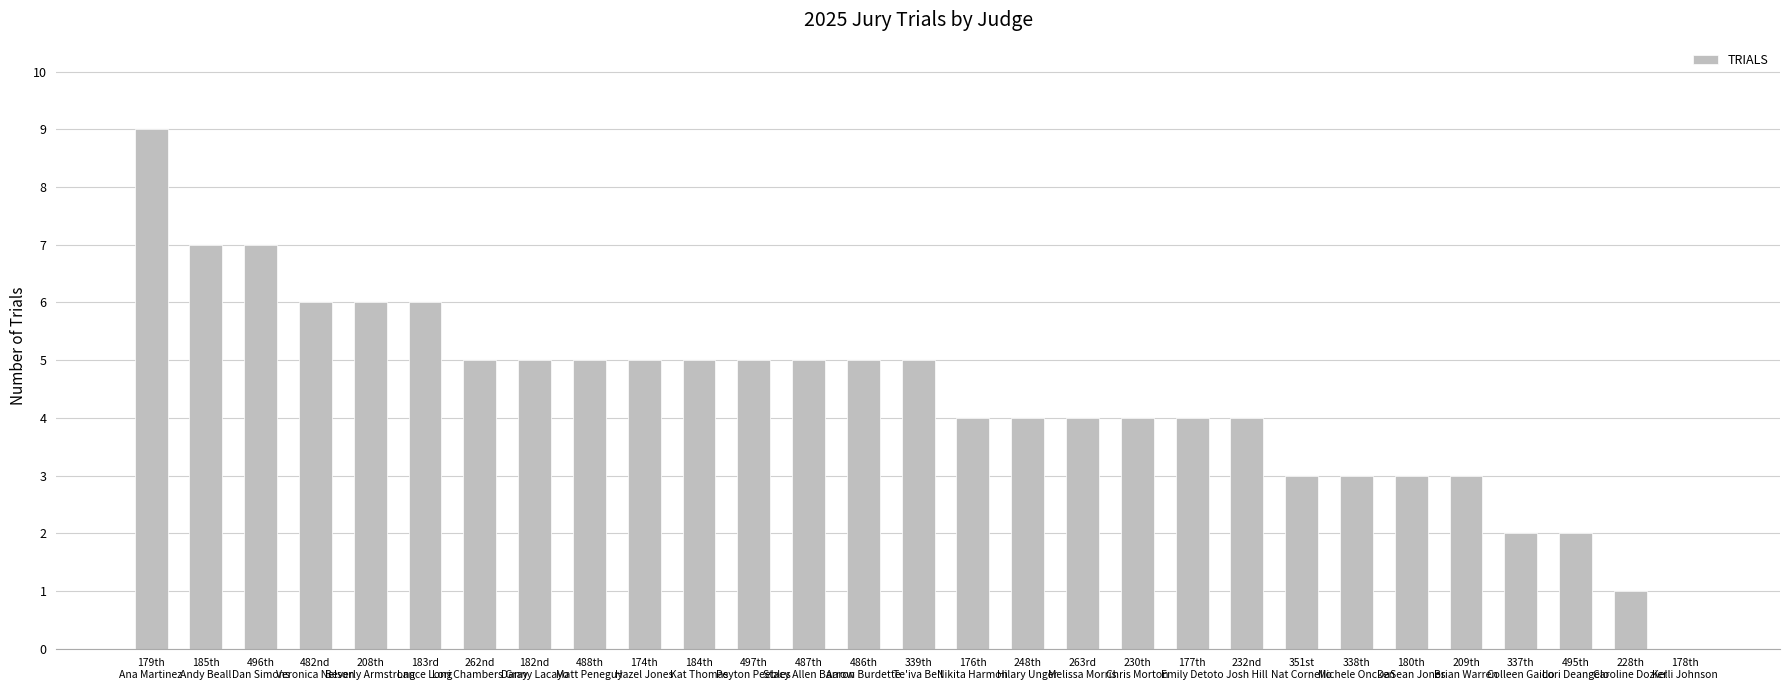

What is the greatest value displayed?

9